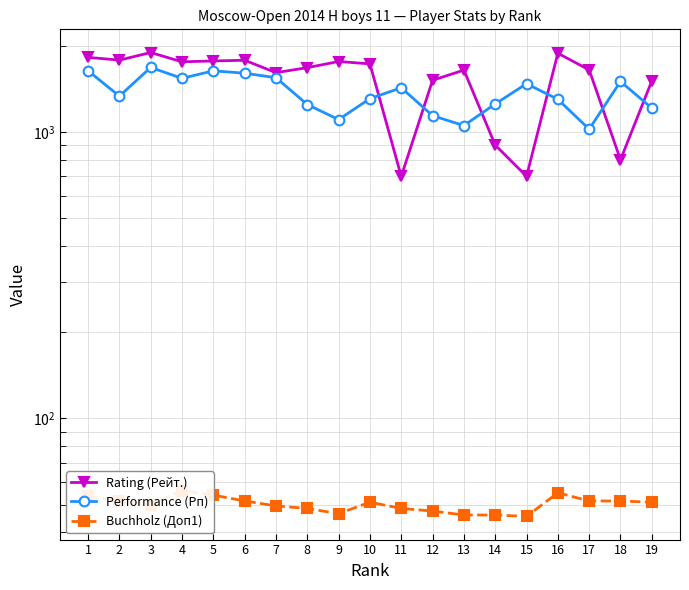

Reading left to right, extract all data points from this chart.

Rating (Рейт.): 1=1822.0	2=1782.0	3=1894.0	4=1758.0	5=1770.0	6=1780.0	7=1611.0	8=1677.0	9=1762.0	10=1729.0	11=700.0	12=1515.0	13=1645.0	14=900.0	15=700.0	16=1883.0	17=1647.0	18=800.0	19=1507.0
Performance (Рп): 1=1636.0	2=1334.0	3=1680.0	4=1539.0	5=1635.0	6=1604.0	7=1547.0	8=1247.0	9=1105.0	10=1308.0	11=1427.0	12=1140.0	13=1053.0	14=1253.0	15=1474.0	16=1300.0	17=1023.0	18=1501.0	19=1211.0
Buchholz (Доп1): 1=53.5	2=51.5	3=50.0	4=56.0	5=54.0	6=51.5	7=49.5	8=48.5	9=46.5	10=51.0	11=48.5	12=47.5	13=46.0	14=46.0	15=45.5	16=55.0	17=51.5	18=51.5	19=51.0